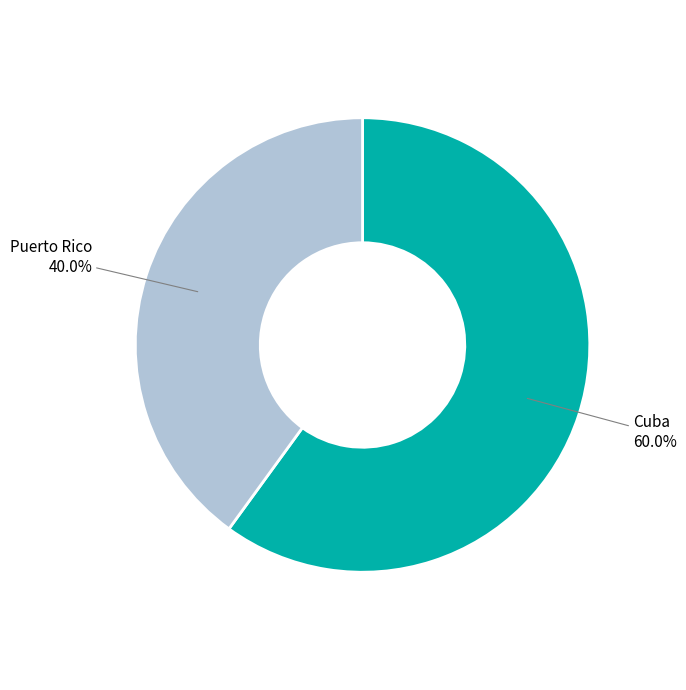

What percentage is the Cuba slice, to the nearest percent?

60%